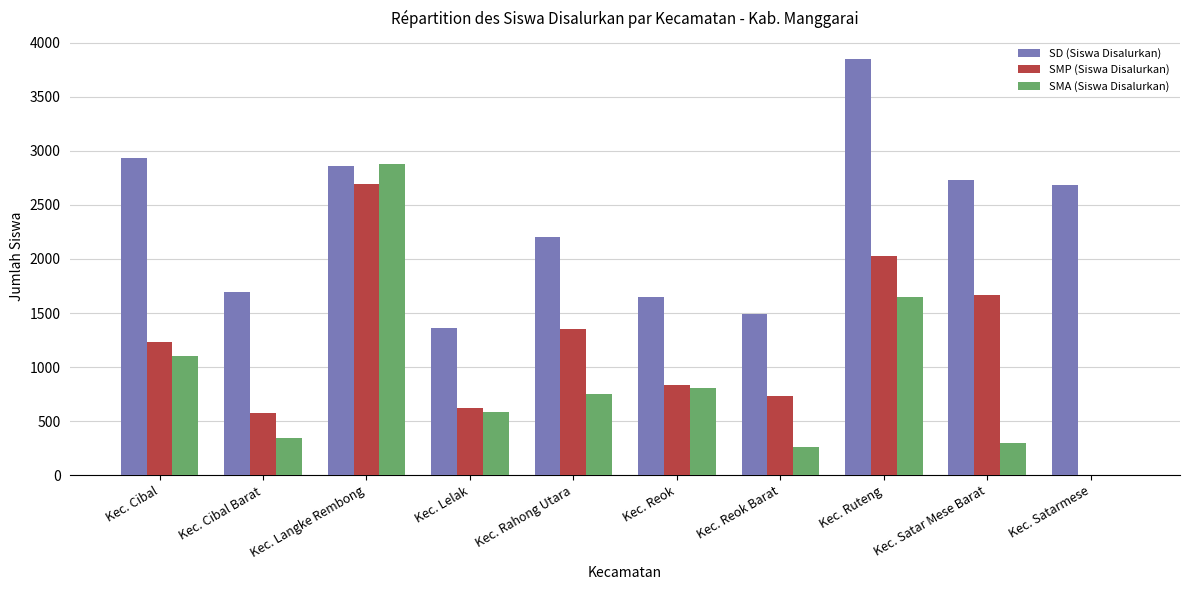

Reading right to left, extract all data points from this chart.

SD (Siswa Disalurkan): 2687	2729	3851	1488	1650	2200	1366	2857	1694	2933
SMP (Siswa Disalurkan): 0	1667	2024	735	831	1355	619	2689	575	1231
SMA (Siswa Disalurkan): 0	302	1648	266	804	754	584	2880	345	1106